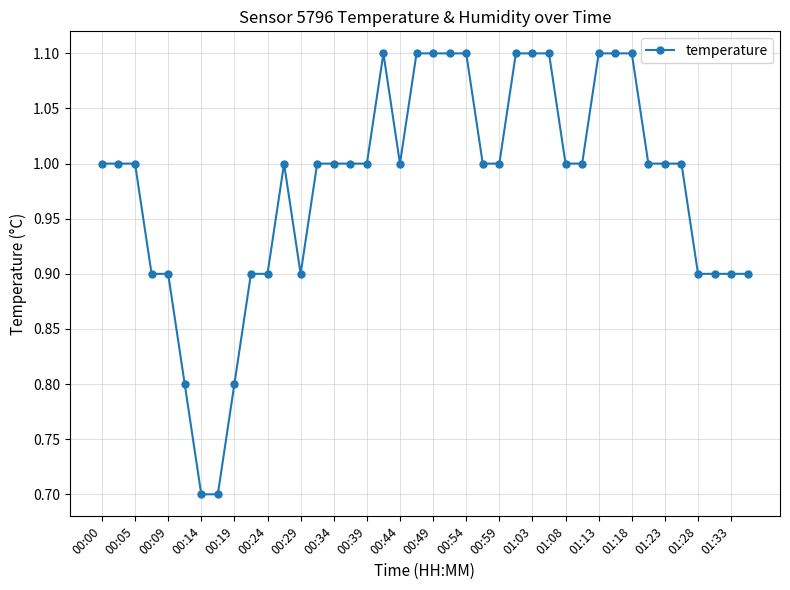

What is the value of the 29th point from the left?

1.0